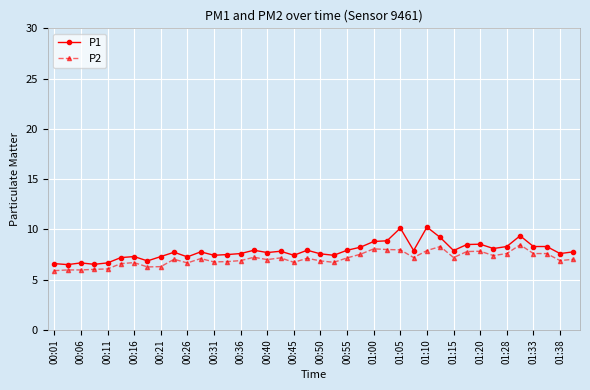

Which series has the largest range (max minus min)?

P1